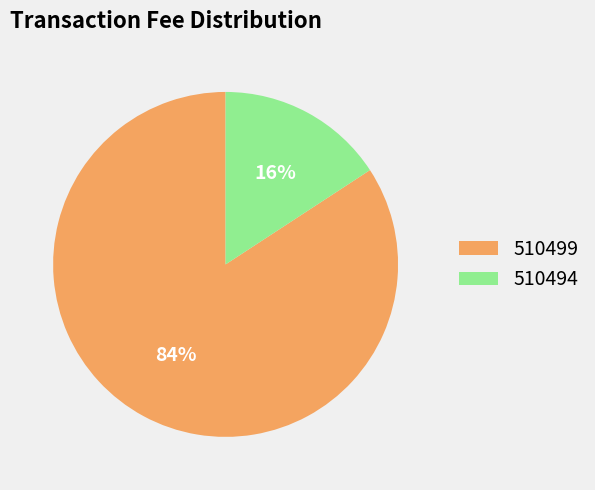

Between 510499 and 510494, which is larger?

510499